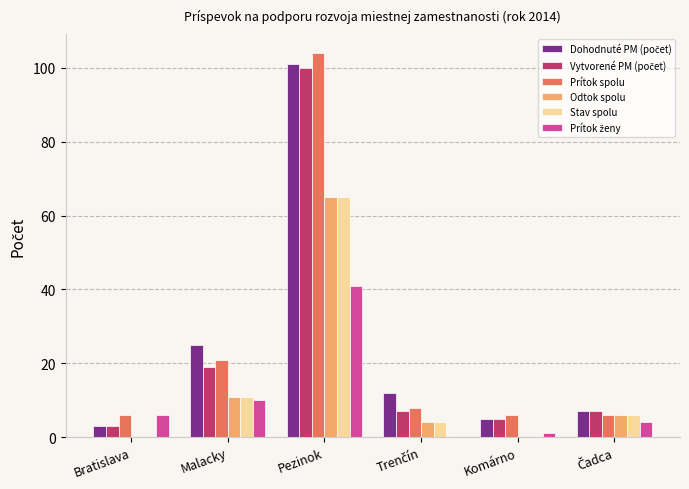

Where is Odtok spolu nearest to the value 32?

Malacky